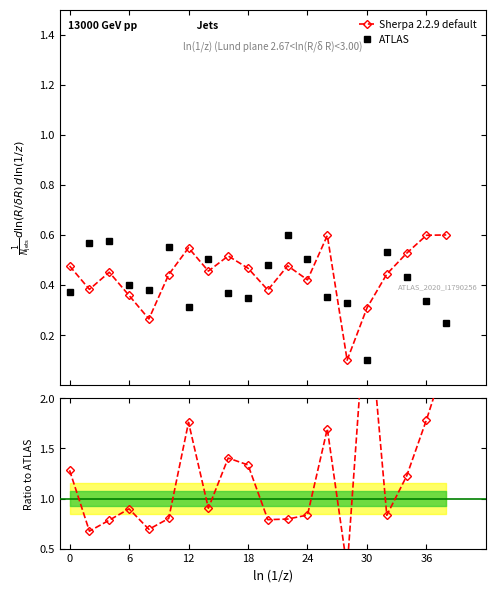

The value at 24 is 0.5. True or false?

False